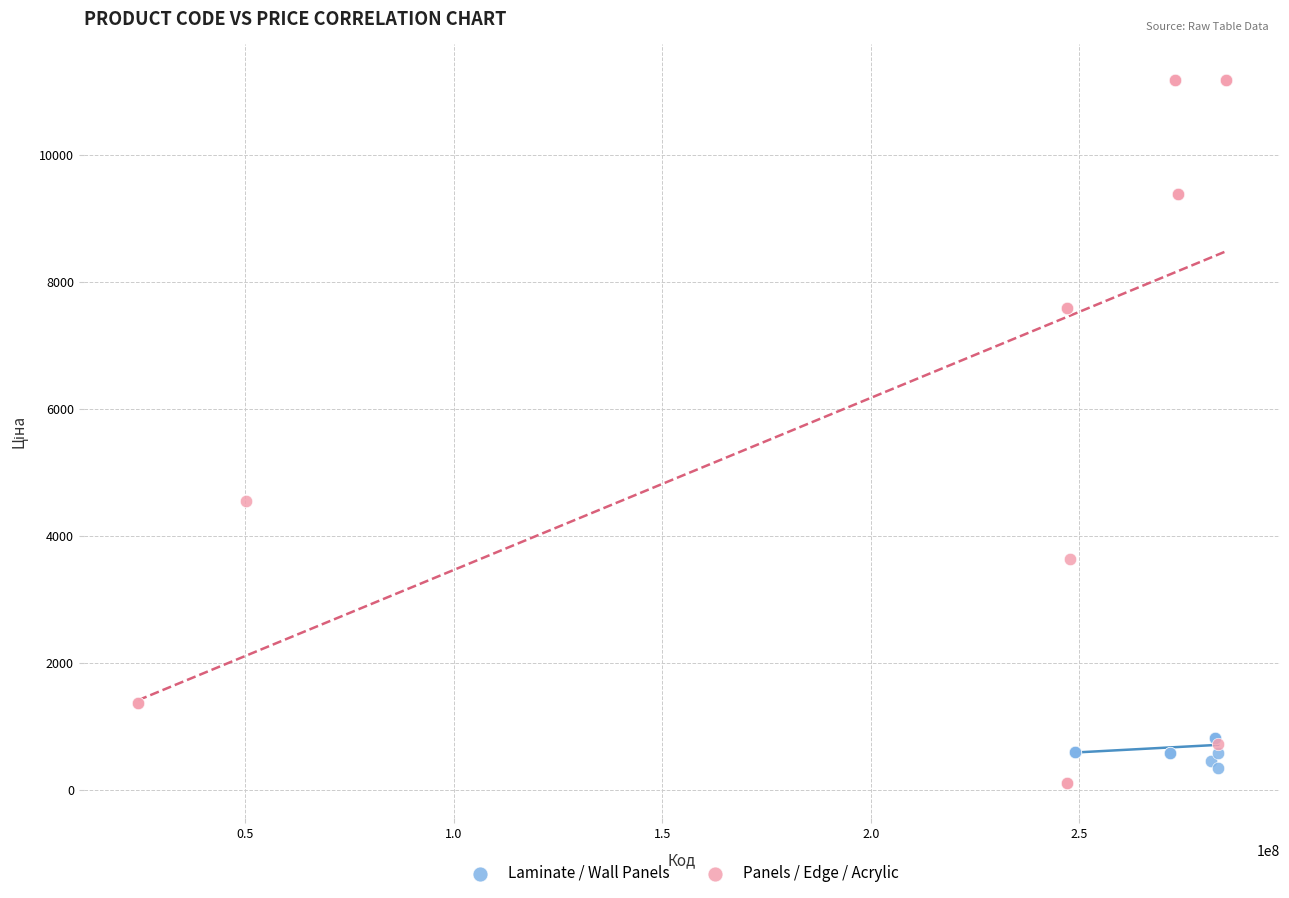

Which series has the widest spread of Y values?

Panels / Edge / Acrylic